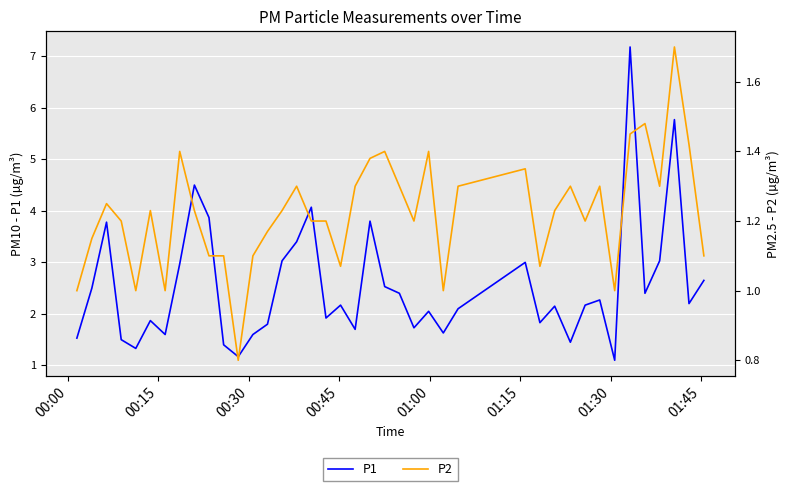

What is the maximum value for P1?

7.2